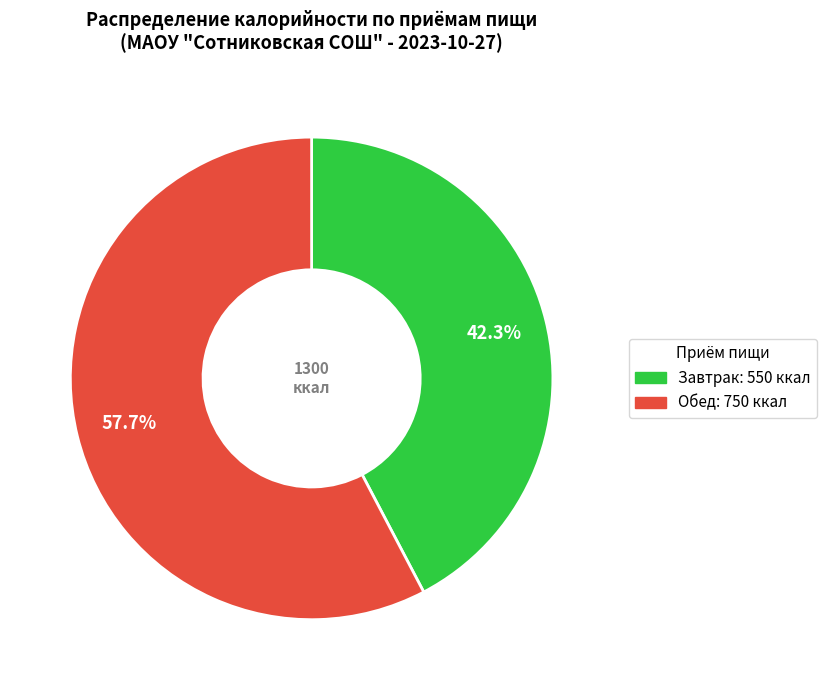

To the nearest percent, what is the difference between the Завтрак and Обед slice percentages?

15%